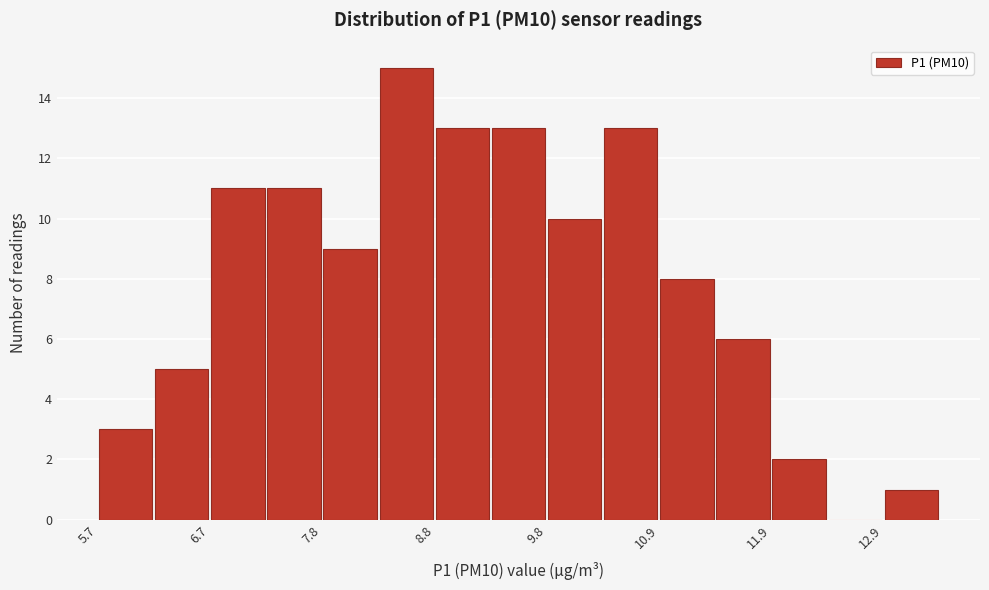

Around what value on the x-axis is the tallest bar? Give the approximate position of its centre, as read against the axis.

8.6